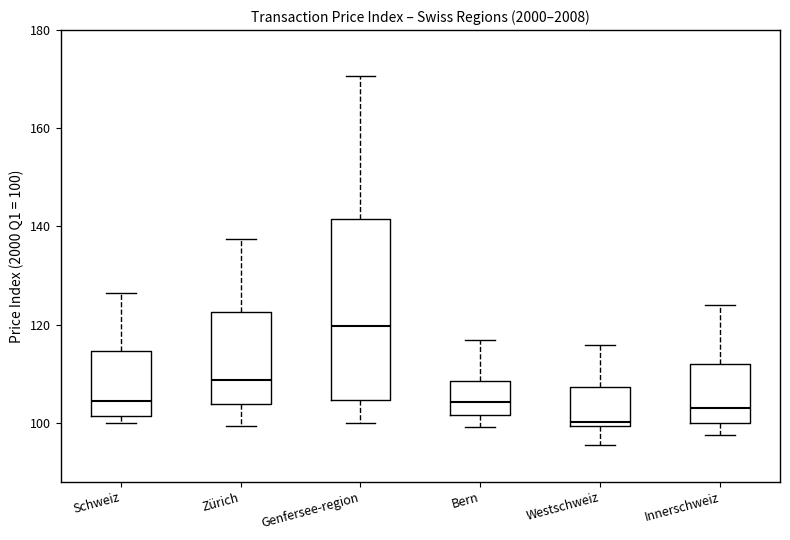

Where is the upper edge of the box for Bern on the y-axis? The values are not printed on the chart, so give them approximately, as read against the axis.

108